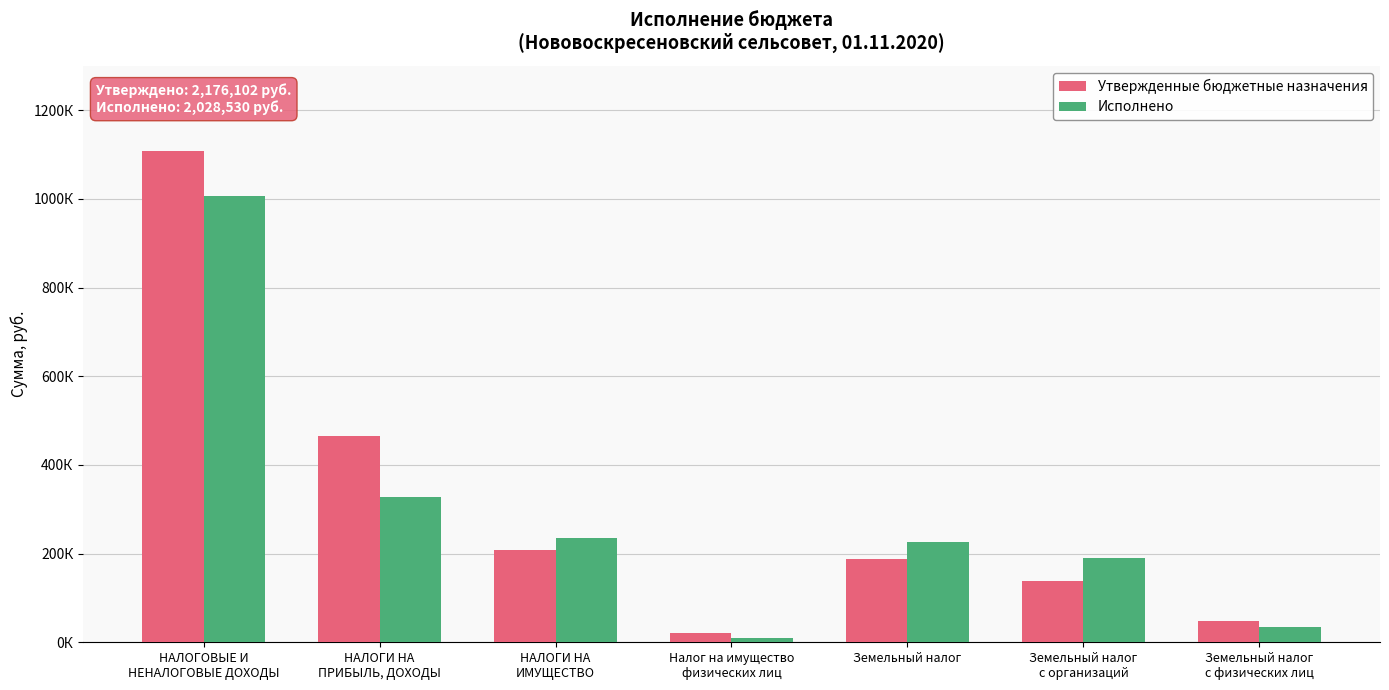

Reading left to right, list all the values displayed in this chart.

Утвержденные бюджетные назначения: НАЛОГОВЫЕ И
НЕНАЛОГОВЫЕ ДОХОДЫ=1108802.0	НАЛОГИ НА
ПРИБЫЛЬ, ДОХОДЫ=464300.0	НАЛОГИ НА
ИМУЩЕСТВО=208000.0	Налог на имущество
физических лиц=21000.0	Земельный налог=187000.0	Земельный налог
с организаций=138000.0	Земельный налог
с физических лиц=49000.0
Исполнено: НАЛОГОВЫЕ И
НЕНАЛОГОВЫЕ ДОХОДЫ=1005768.9	НАЛОГИ НА
ПРИБЫЛЬ, ДОХОДЫ=326937.3	НАЛОГИ НА
ИМУЩЕСТВО=235278.7	Налог на имущество
физических лиц=10012.1	Земельный налог=225266.6	Земельный налог
с организаций=190866.8	Земельный налог
с физических лиц=34399.8